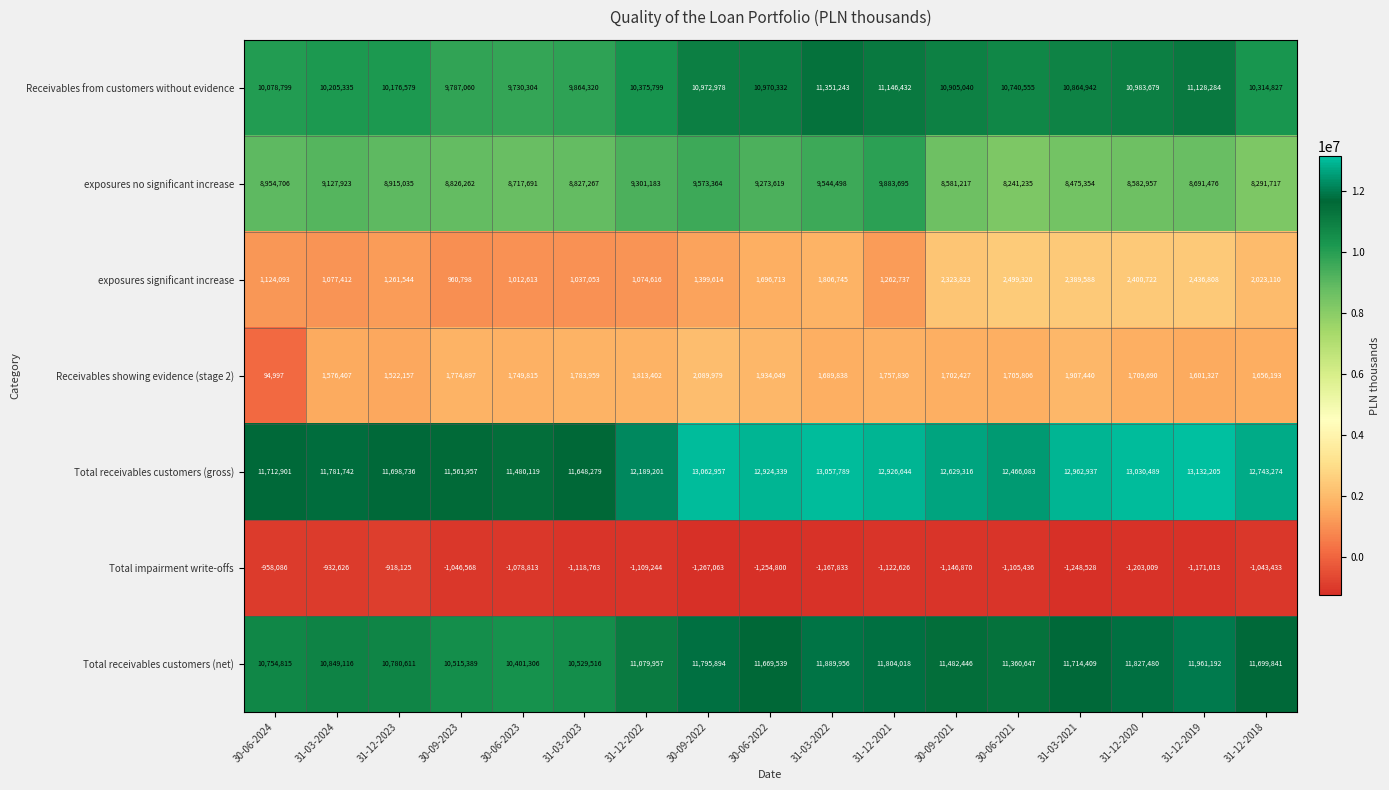

Is the value of Total receivables customers (gross) at 30-09-2023 greater than the value of exposures significant increase at 30-06-2023?

Yes